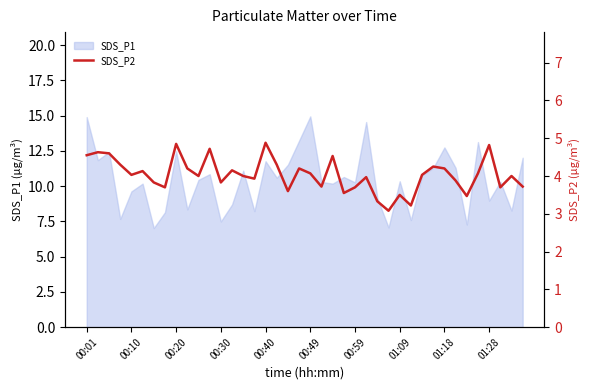

Where does the data first go above 4?

00:01